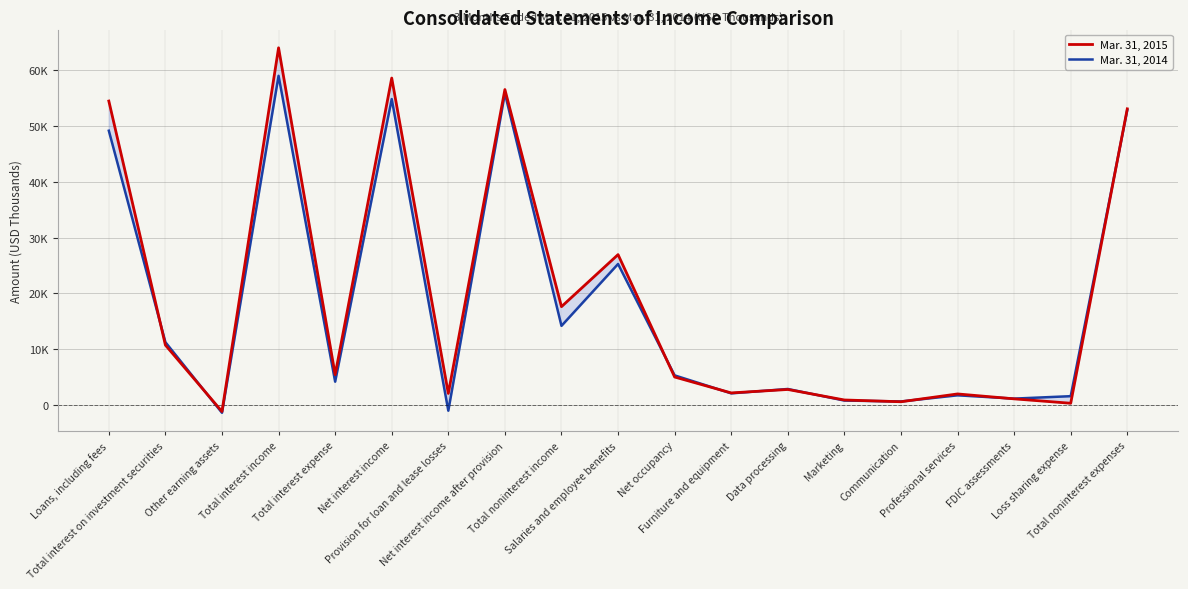

What is the difference between the Mar. 31, 2014 values at Total interest expense and Net interest income?

50650